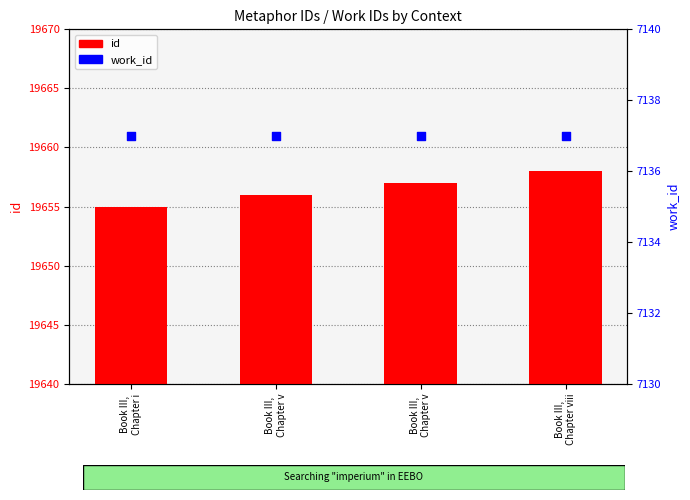

Which series reaches the maximum Y coordinate?

id